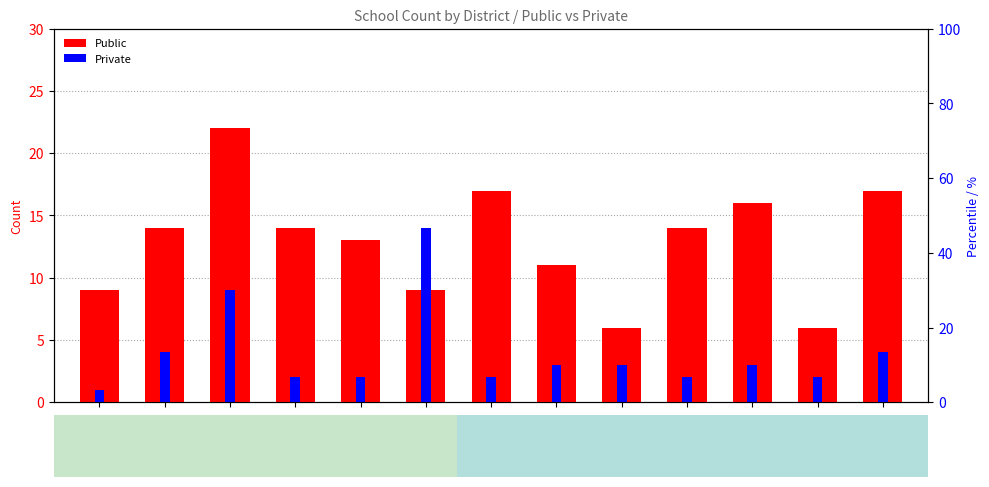

True or false: Private has a value of 3 at Liquica.

True